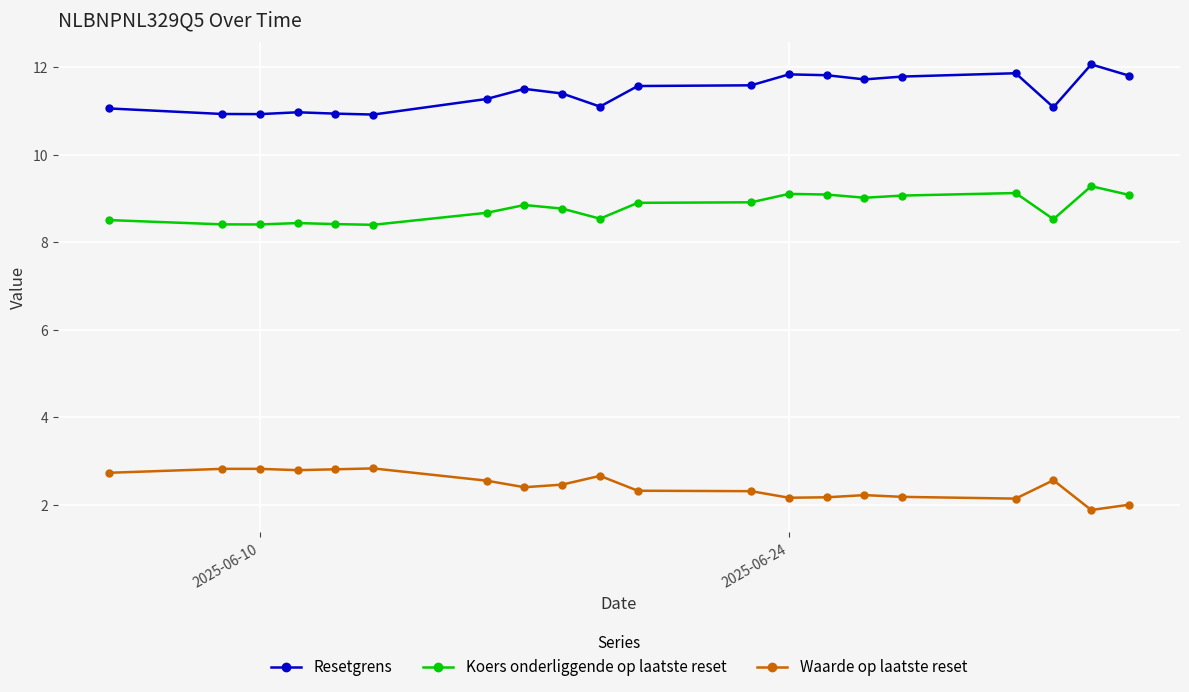

True or false: Waarde op laatste reset and Resetgrens cross at least once.

False